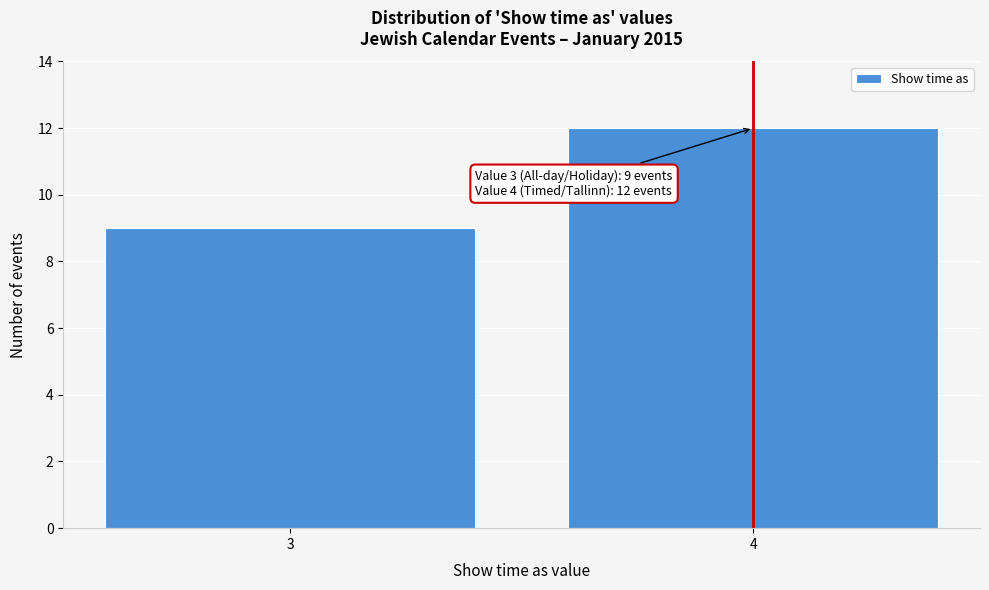

Reading left to right, what are all the values shown in this chart?

9	12